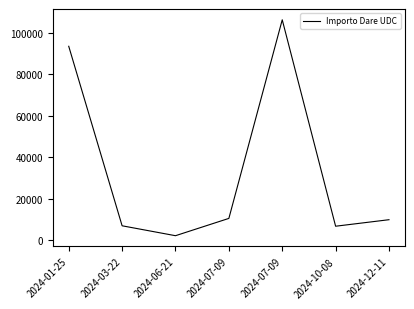

Does the chart have visible grid lines?

No